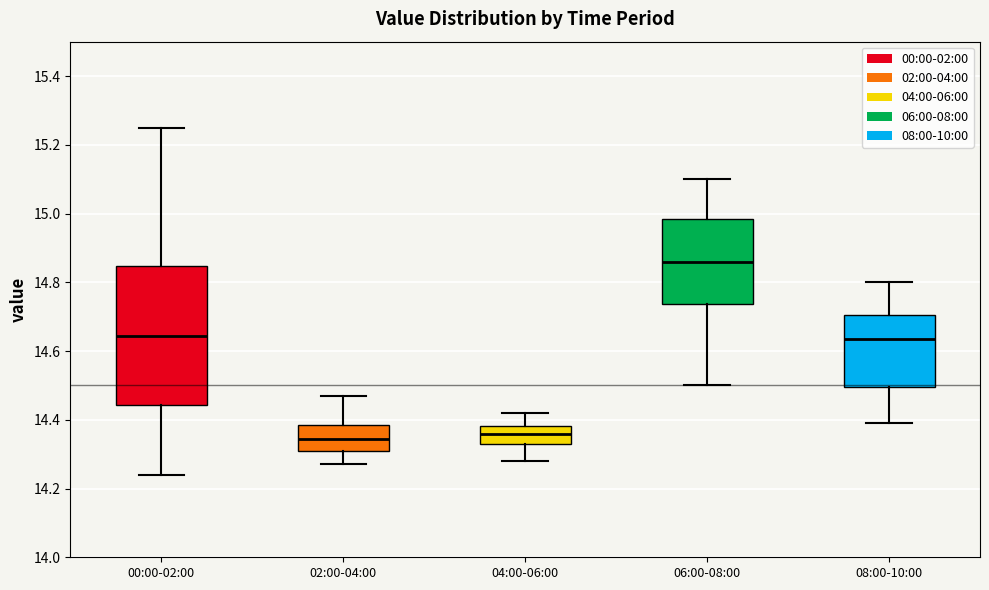

Where is the lower edge of the box for 04:00-06:00 on the y-axis? The values are not printed on the chart, so give them approximately, as read against the axis.

14.34